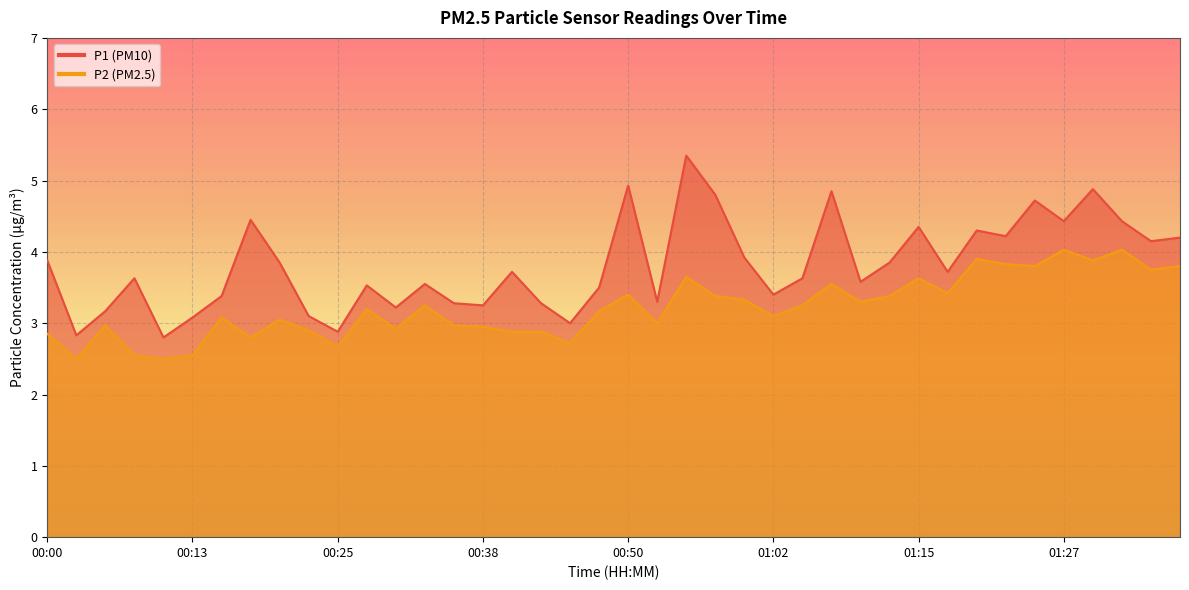

True or false: P1 and P2 cross at least once.

False